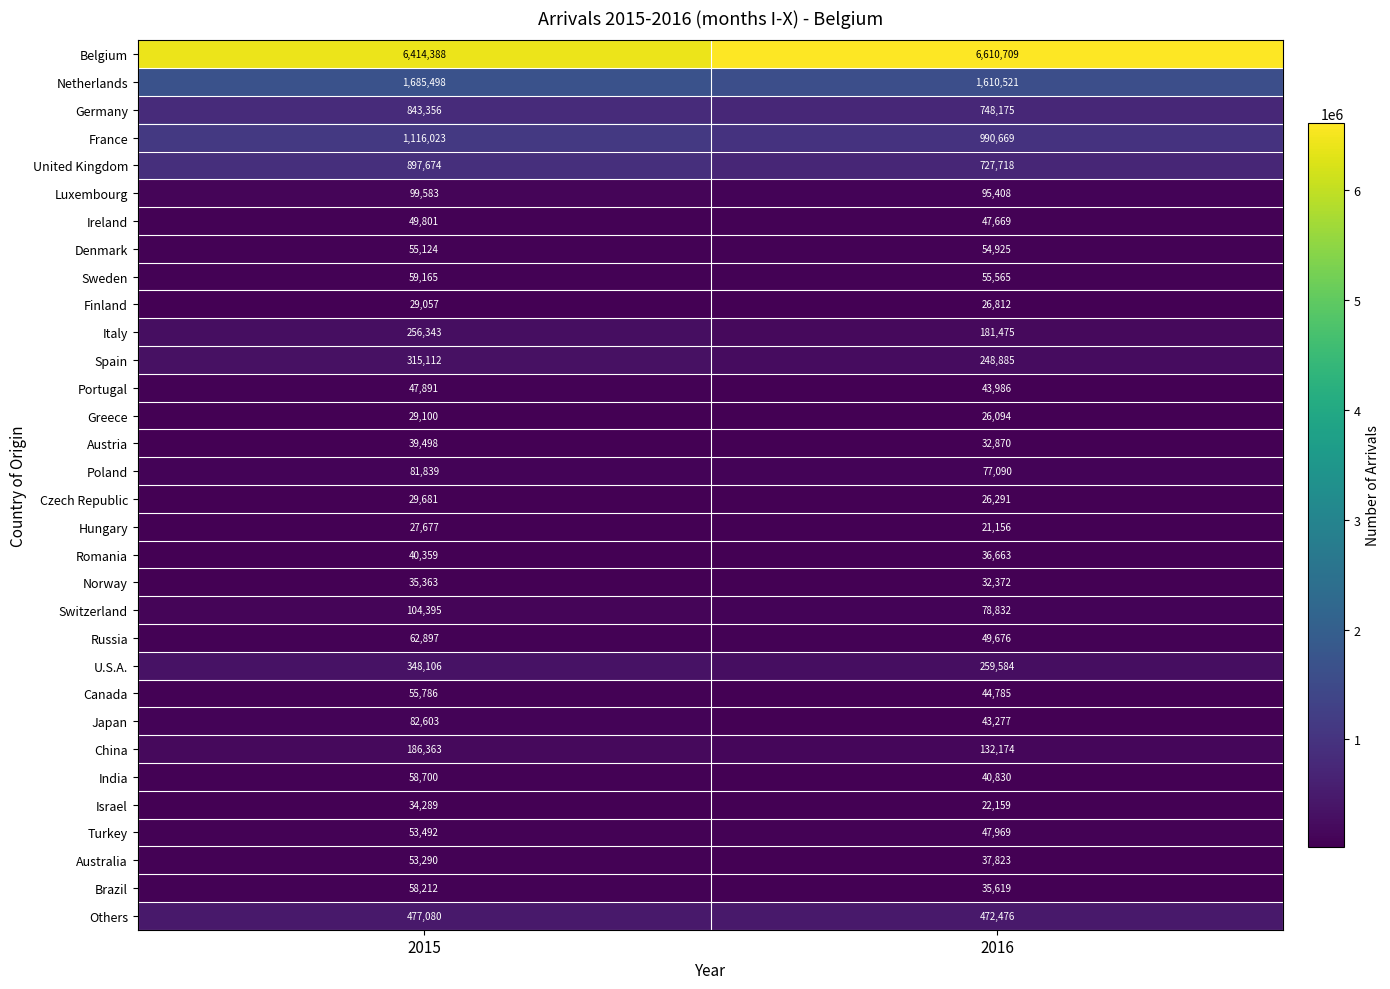

Which category has the highest value across all series?

2016